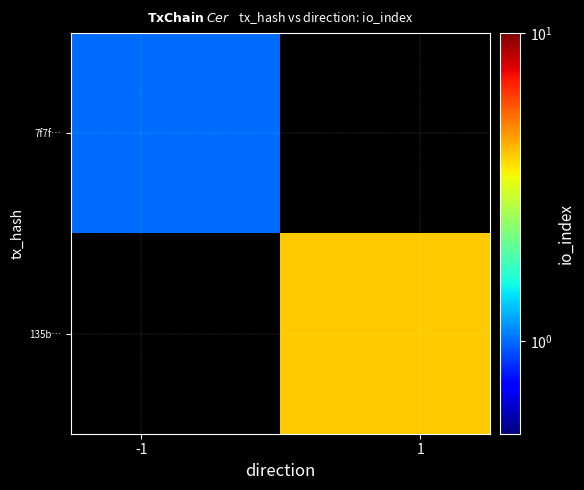

What is the smallest value displayed?

1.0